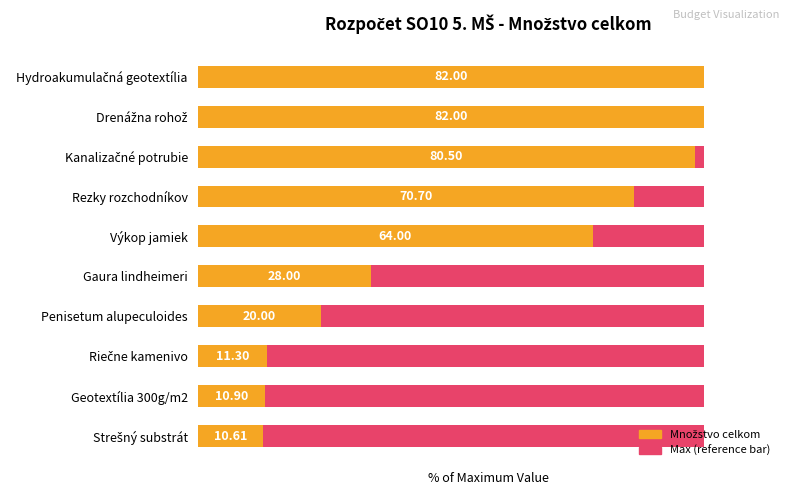

How many data points in Množstvo celkom (% of max) are above 78?

5